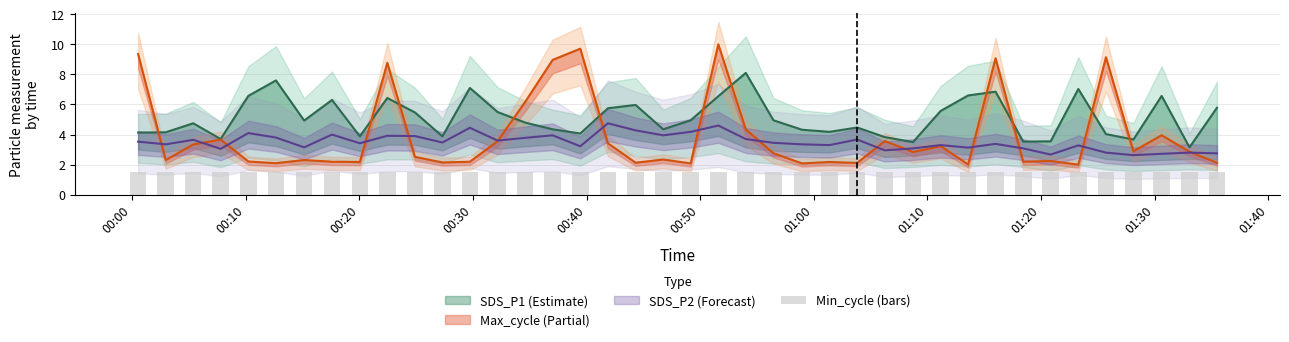

How many groups of bars are there?

40